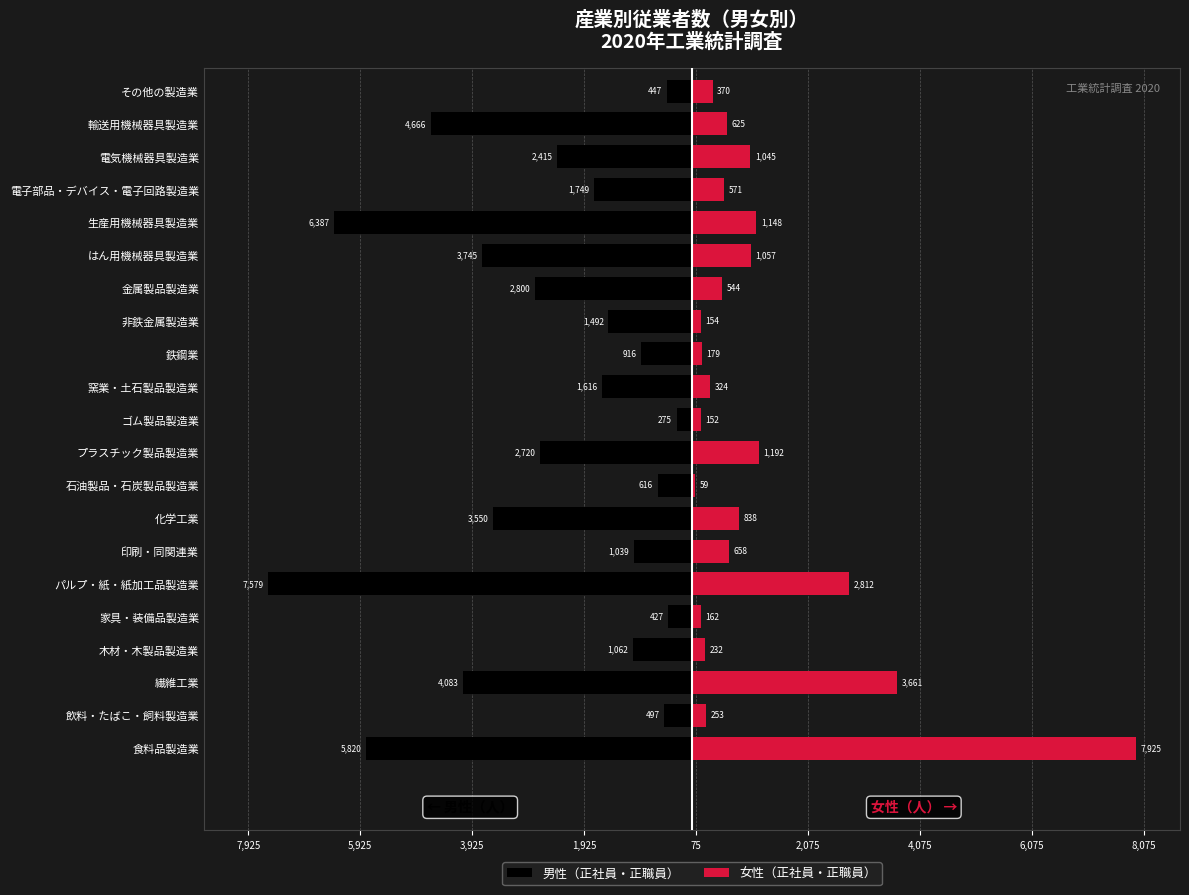

The value of 女性（正社員・正職員） at 窯業・土石製品製造業 is 324. True or false?

True